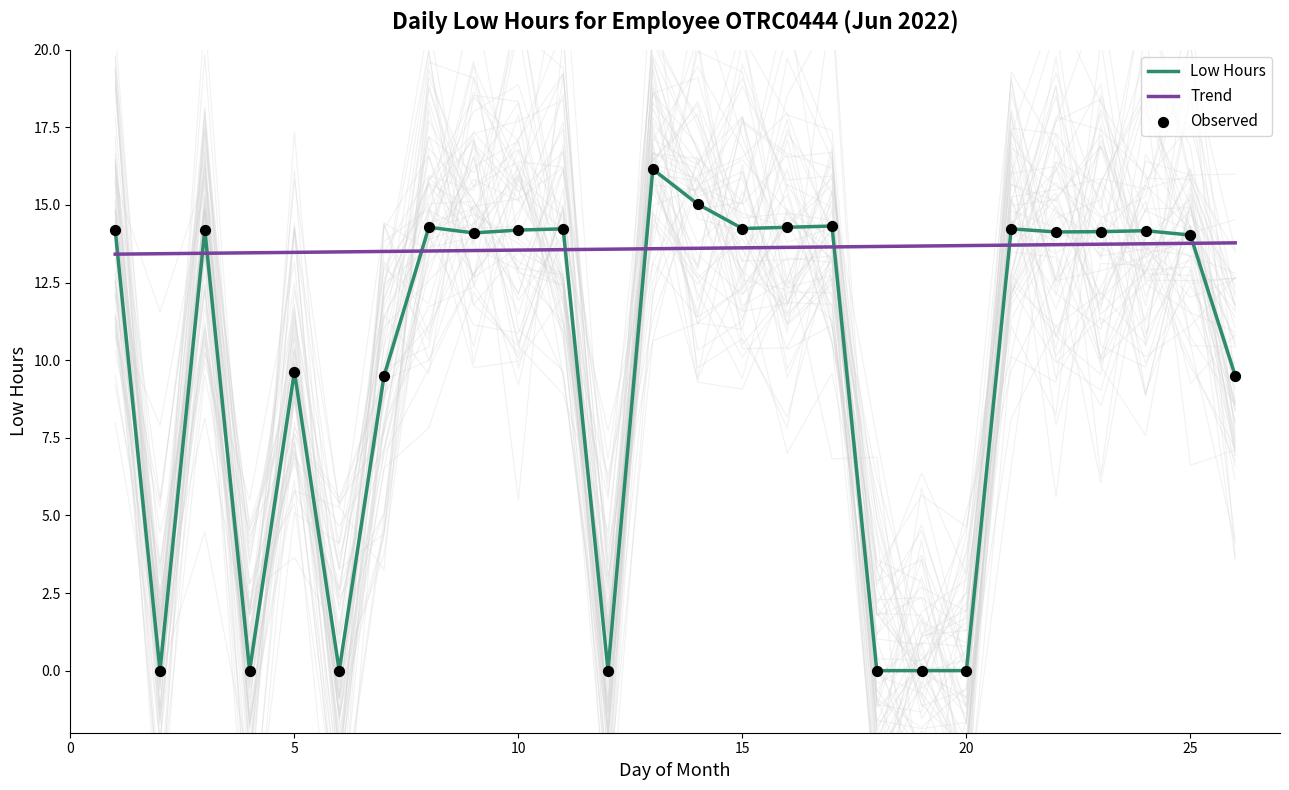

Which series contains the highest Y value?

Low Hours